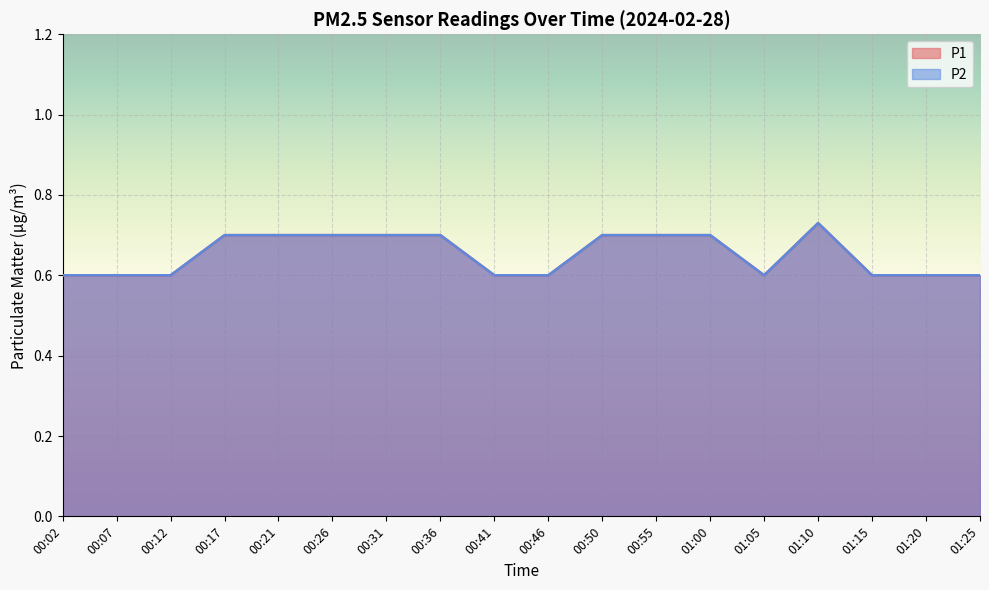

What is the label of the 11th point from the left?

00:50